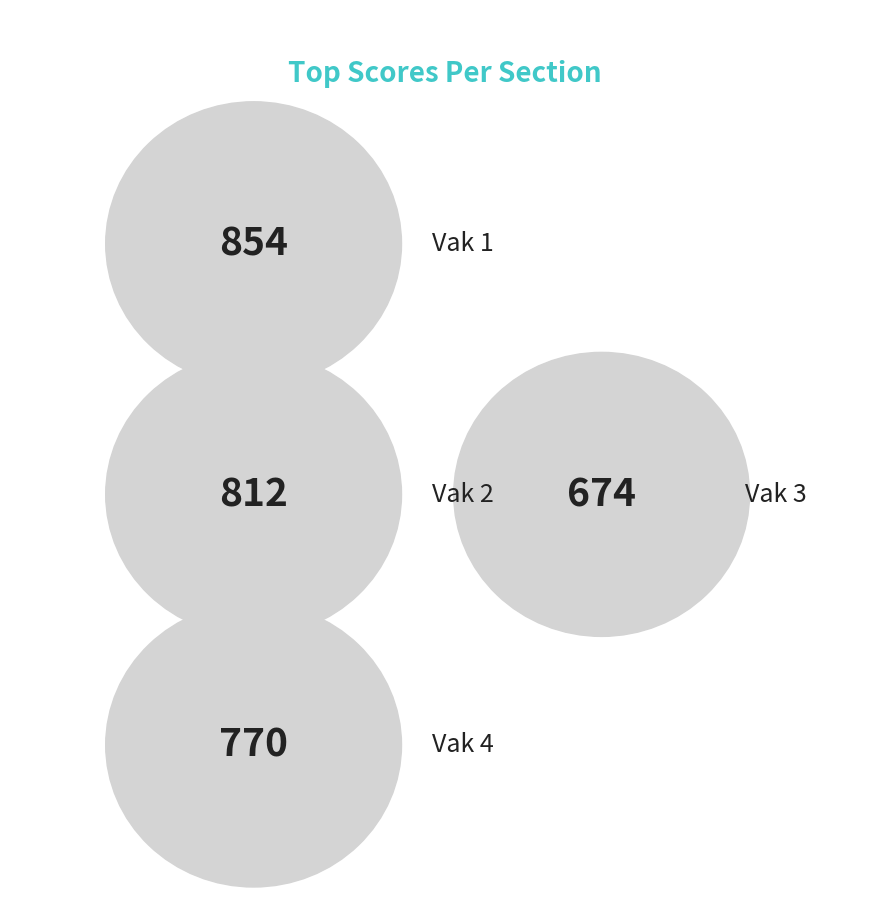

What is the sum of all values?

3110